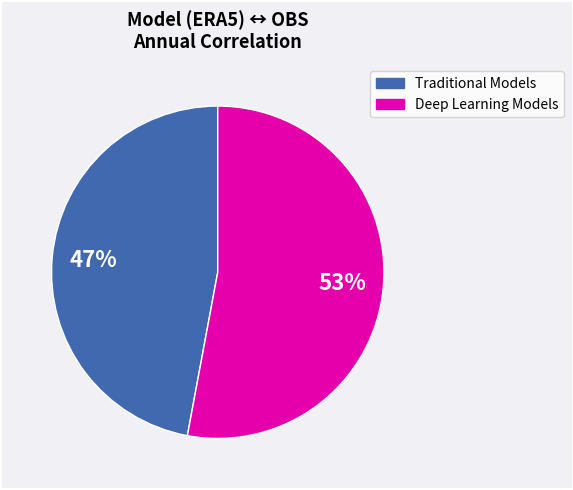

To the nearest percent, what is the difference between the largest and smallest slice percentages?

6%